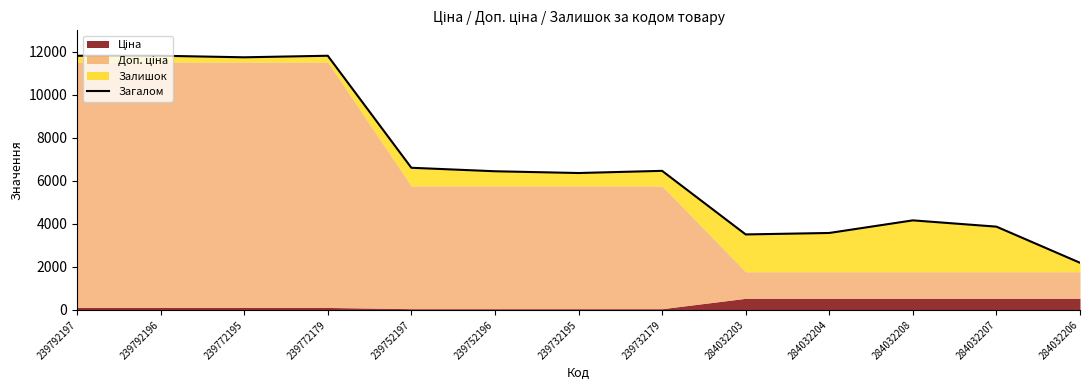

How many data points are less than 6445?

6